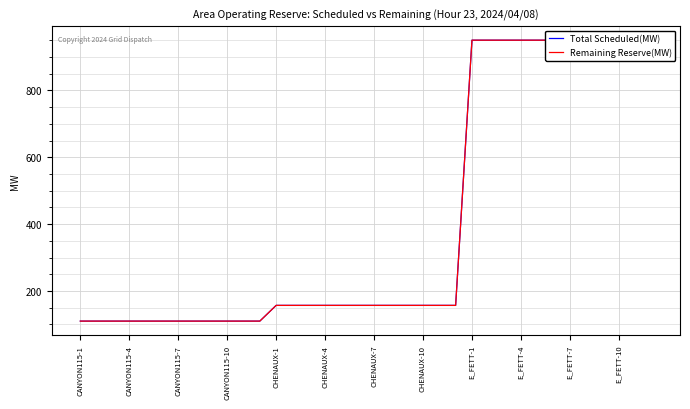

How many series are shown in this chart?

2